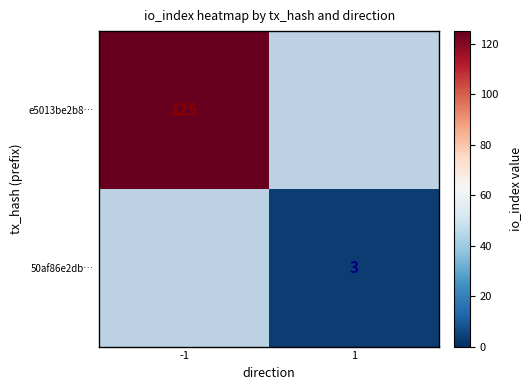

Count the number of data series in this chart.

2